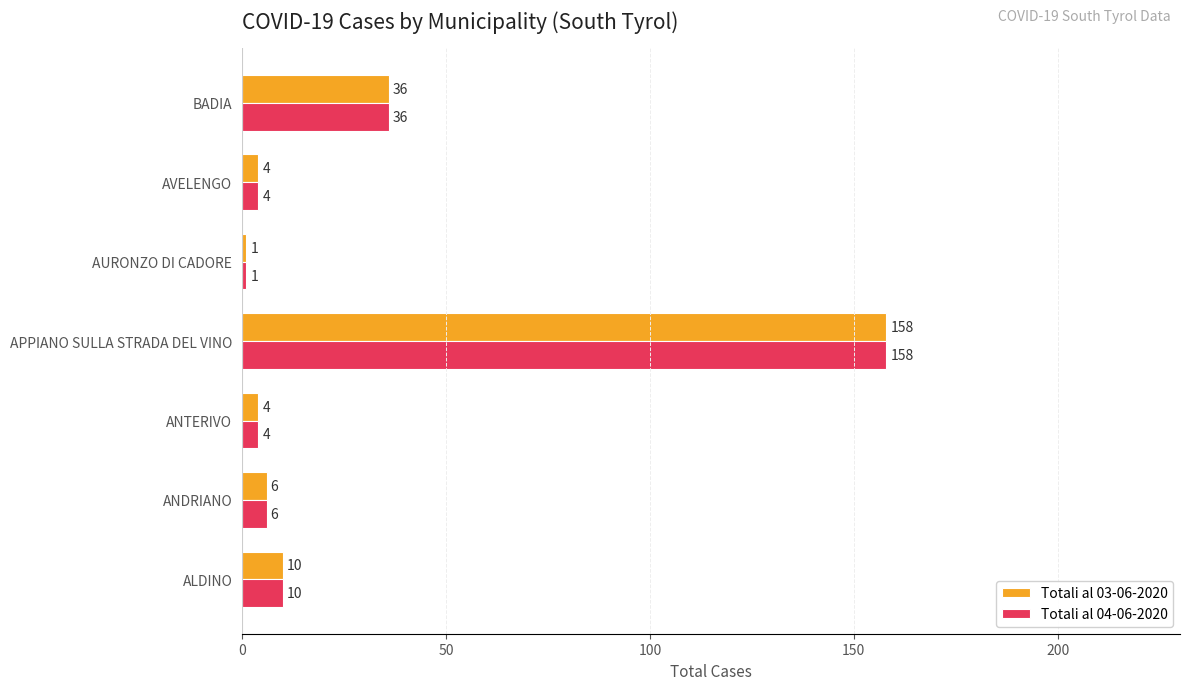

What is the sum of all Totali al 03-06-2020 values?

219